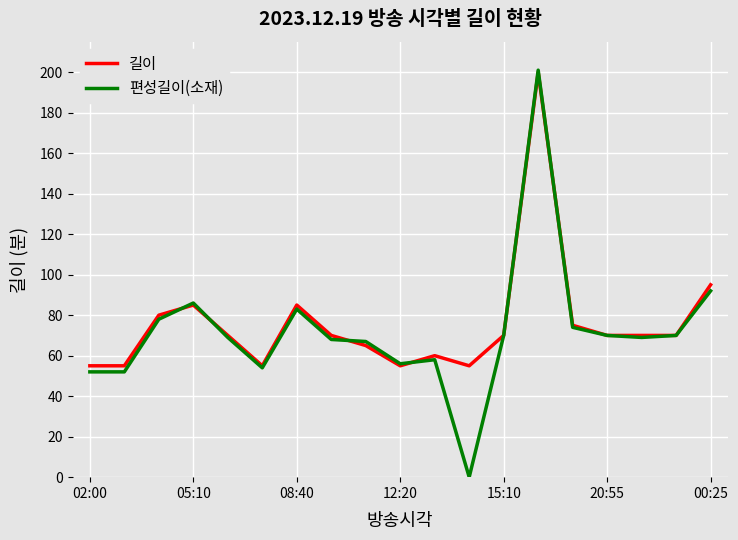

Which series has the largest range (max minus min)?

편성길이(소재)